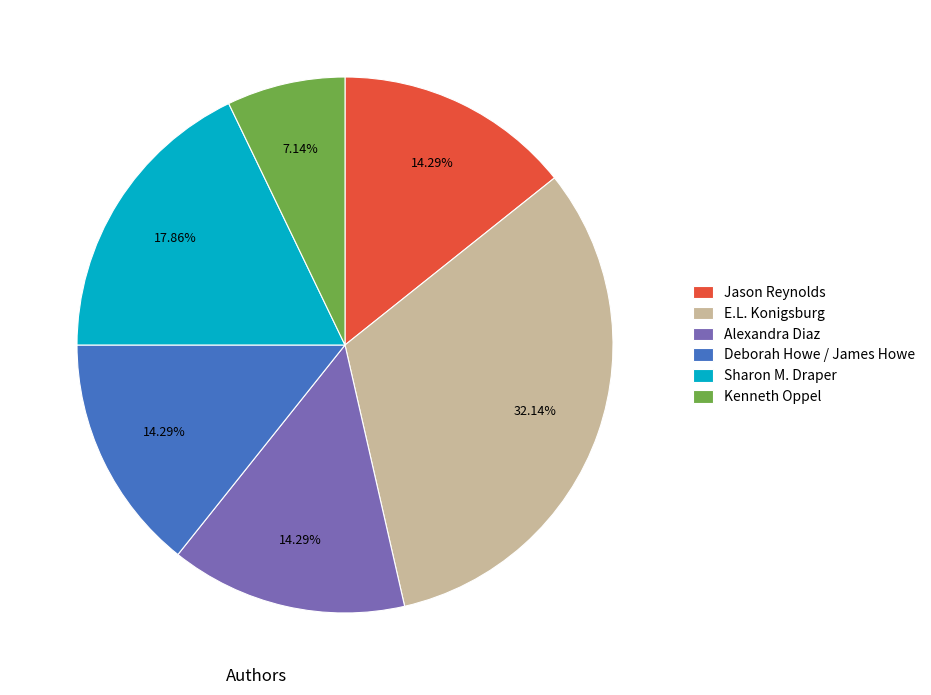

Which slice is the smallest?

Kenneth Oppel